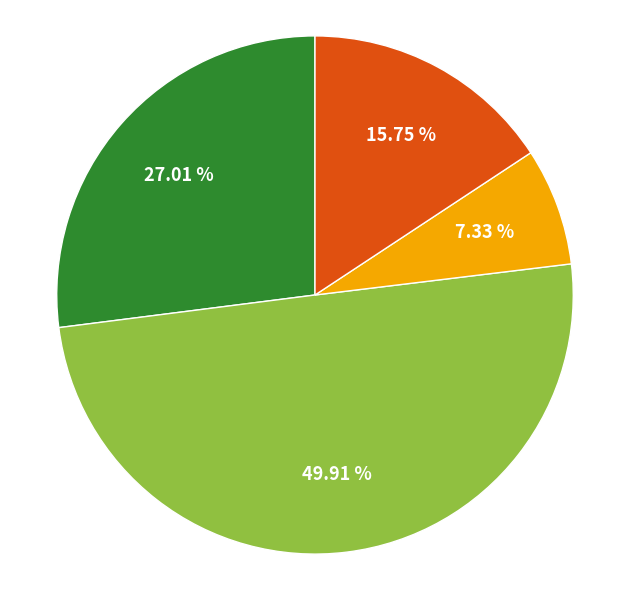

Count the number of slices in the pie.

4